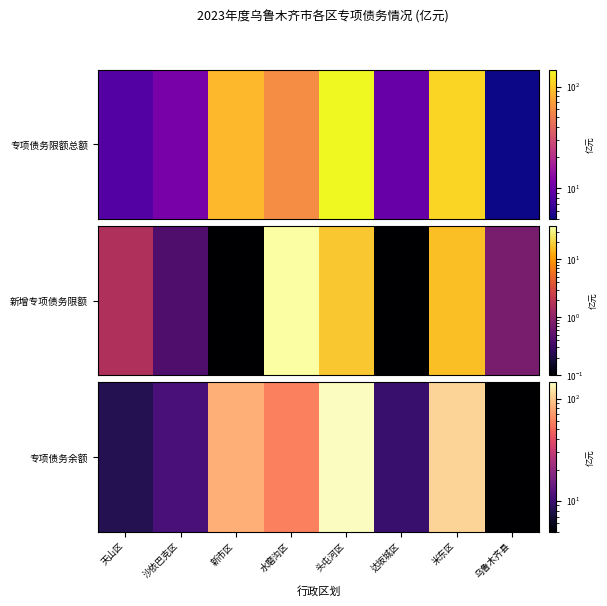

Which has a higher value, 沙依巴克区 or 米东区?

米东区